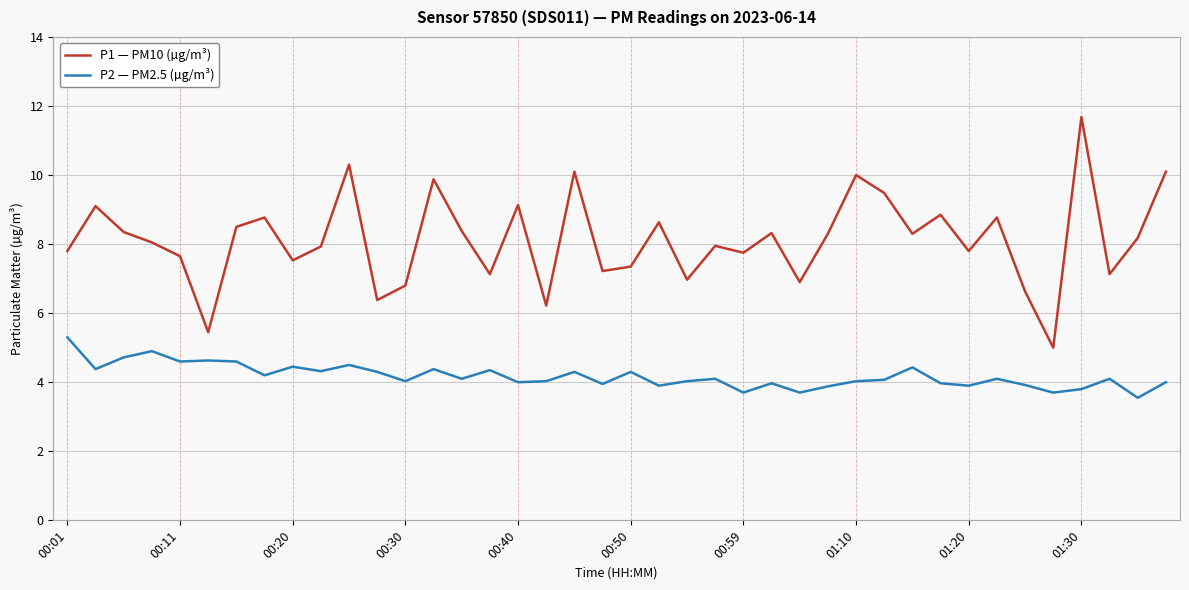

True or false: P1 — PM10 (µg/m³) and P2 — PM2.5 (µg/m³) intersect in this chart.

False